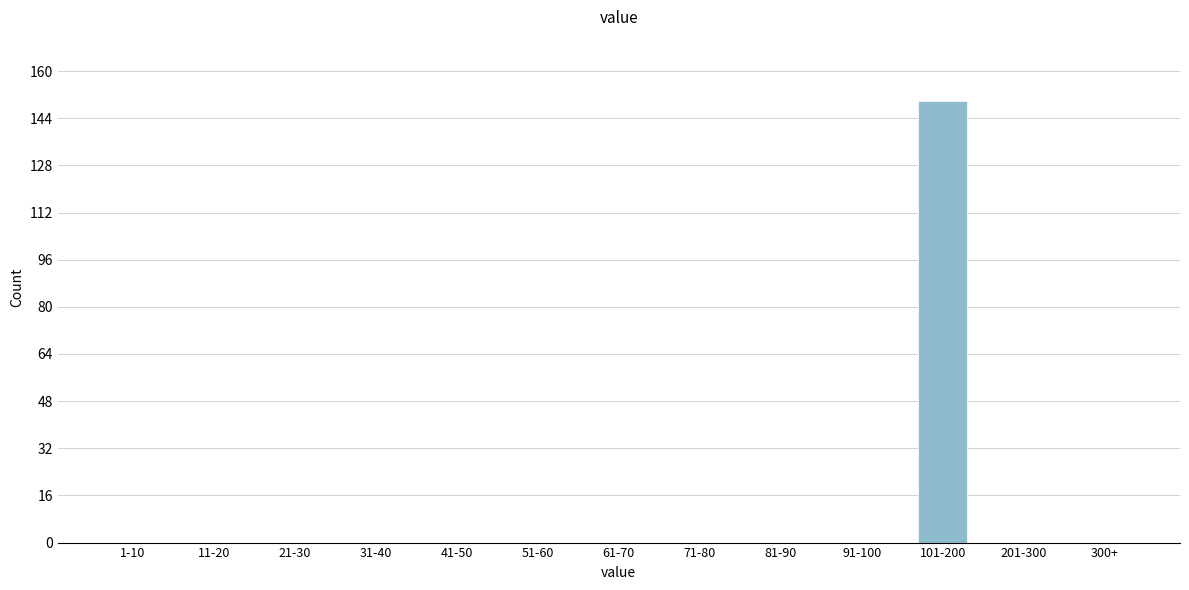

Reading right to left, list all the values displayed in this chart.

300+=0	201-300=0	101-200=150	91-100=0	81-90=0	71-80=0	61-70=0	51-60=0	41-50=0	31-40=0	21-30=0	11-20=0	1-10=0